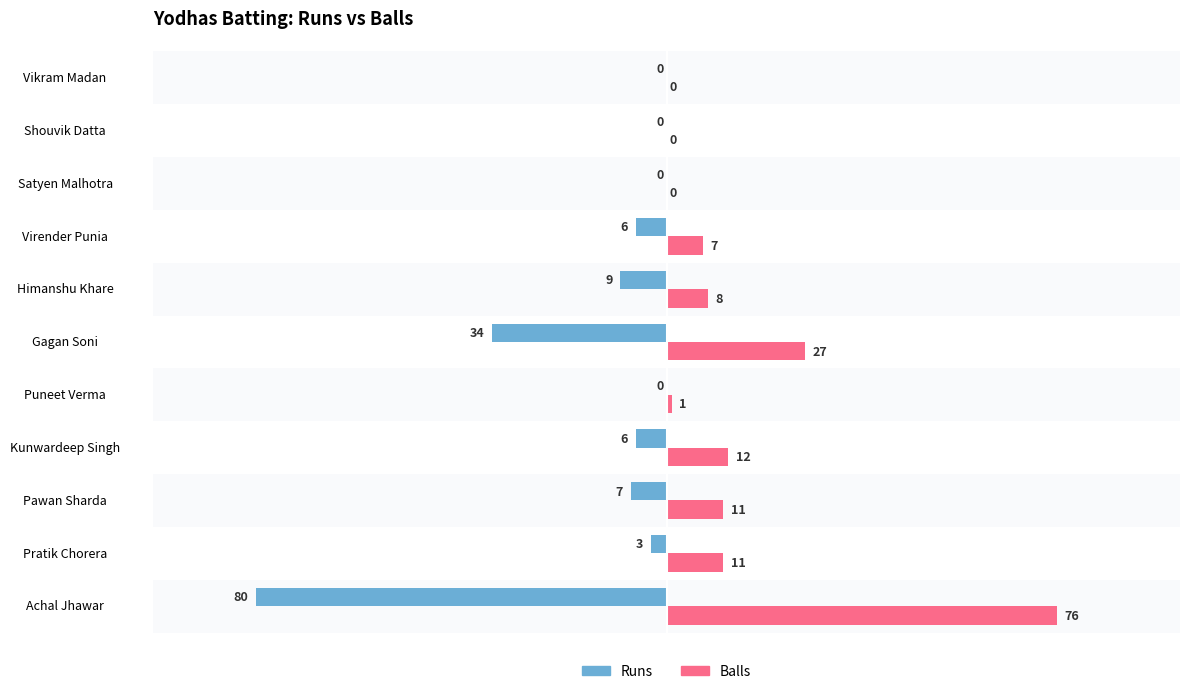

At which label is Balls closest to 38?

Gagan Soni